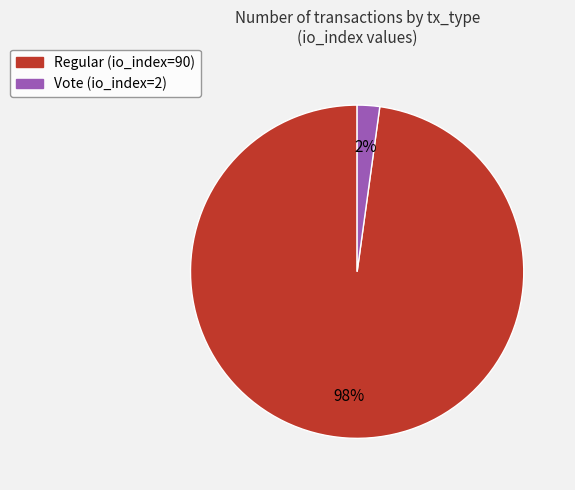

True or false: Vote (io_index=2) accounts for 8% of the total.

False